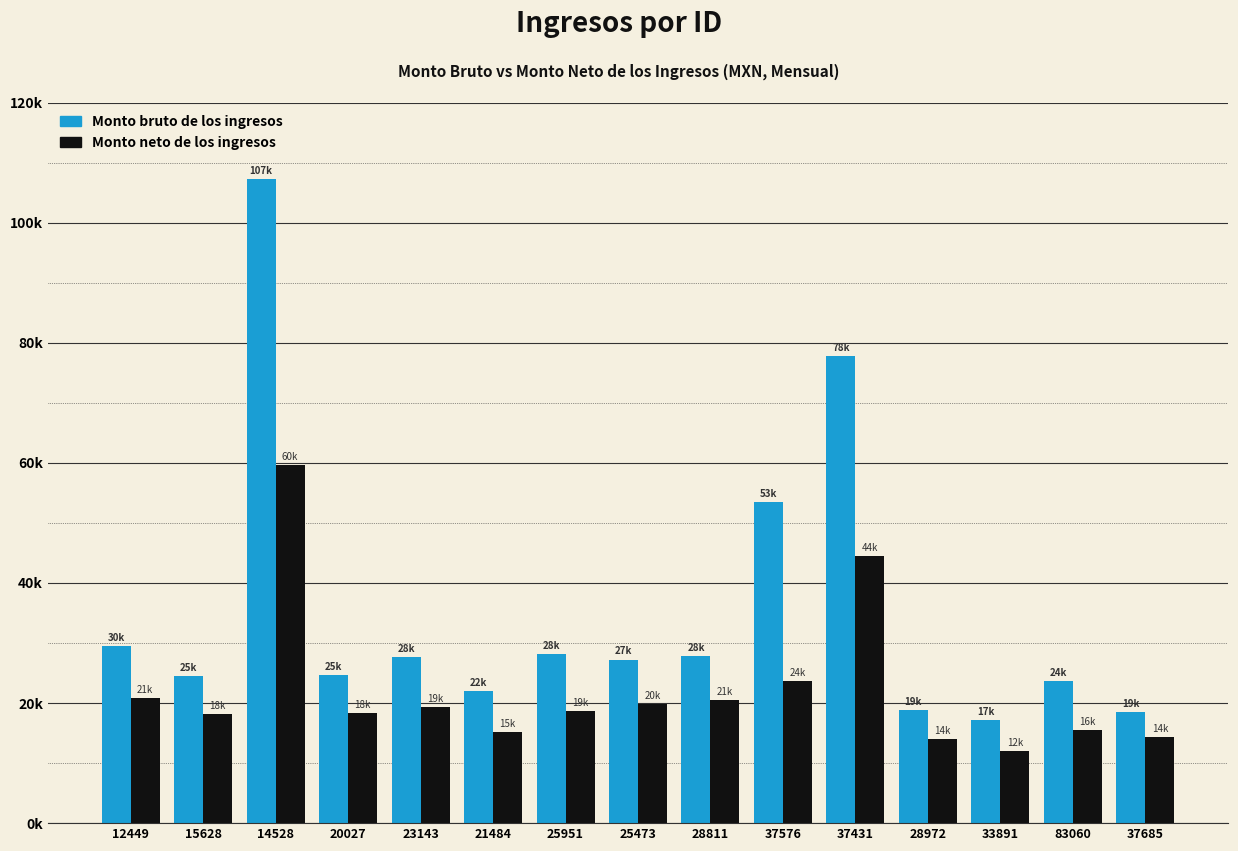

What value does the Monto bruto de los ingresos series have at 23143?

27745.4